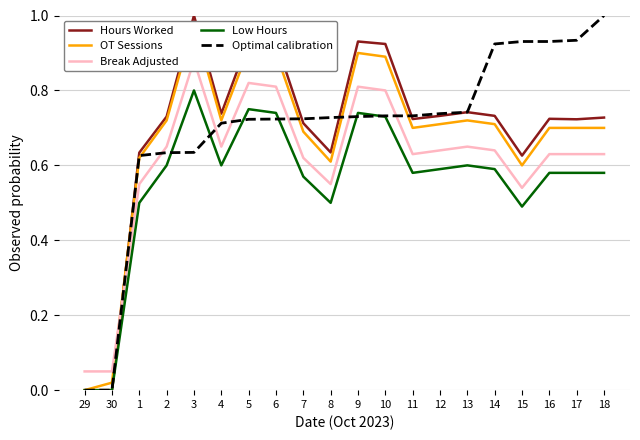

What is the difference between the maximum and second lowest values in the Hours Worked series?

1.0